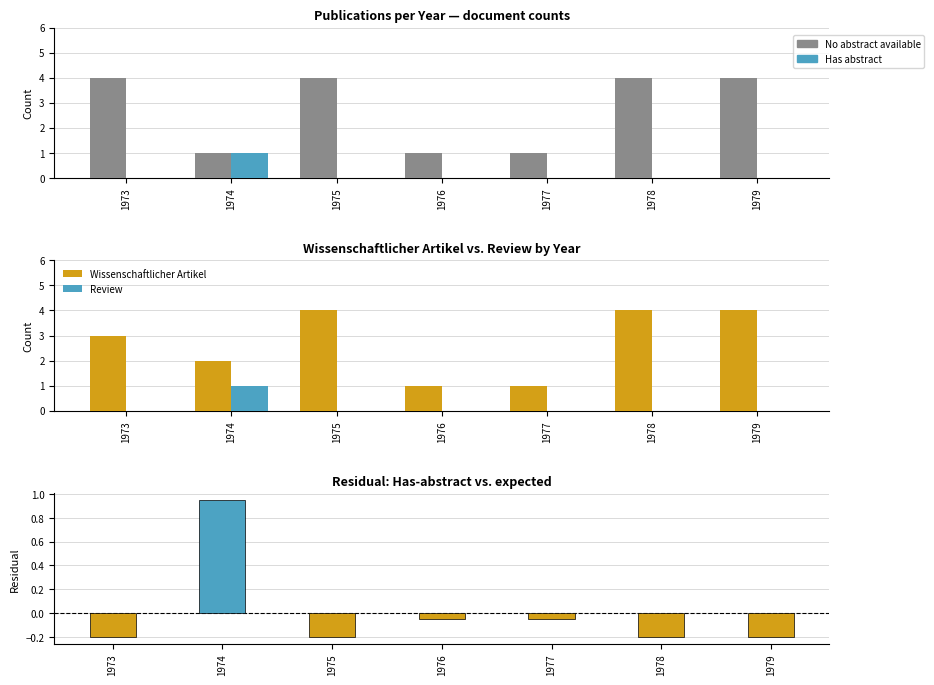

What is the sum of all Has abstract values?

1.0